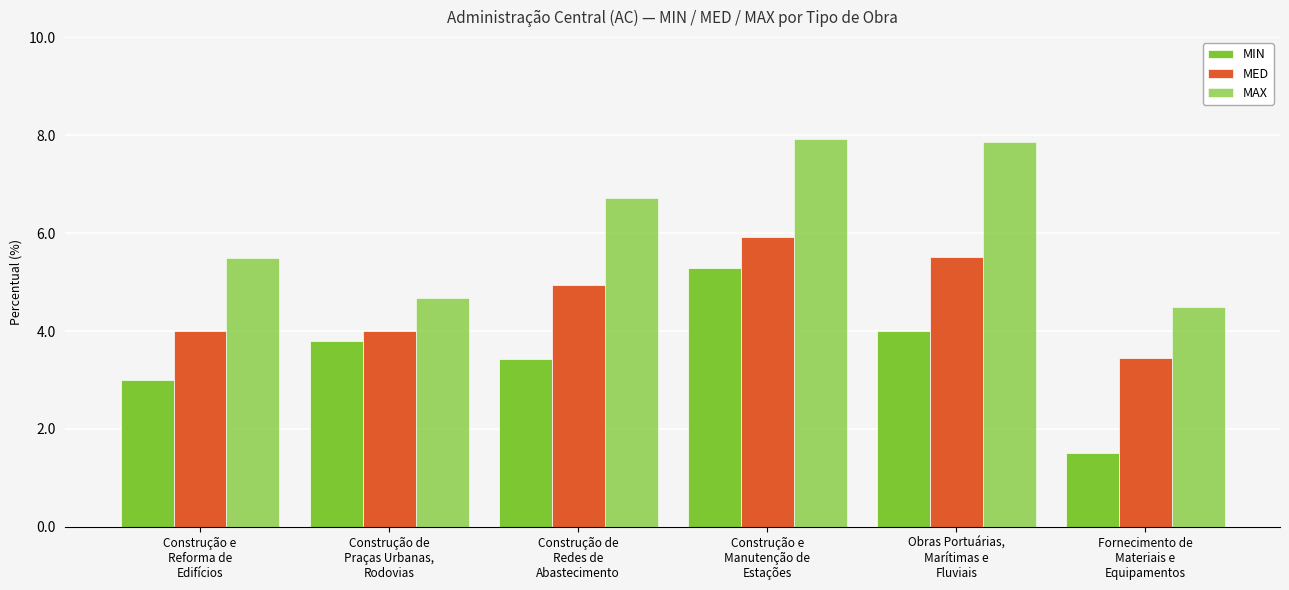

The MIN series shows 0.0 at Fornecimento de
Materiais e
Equipamentos. True or false?

True